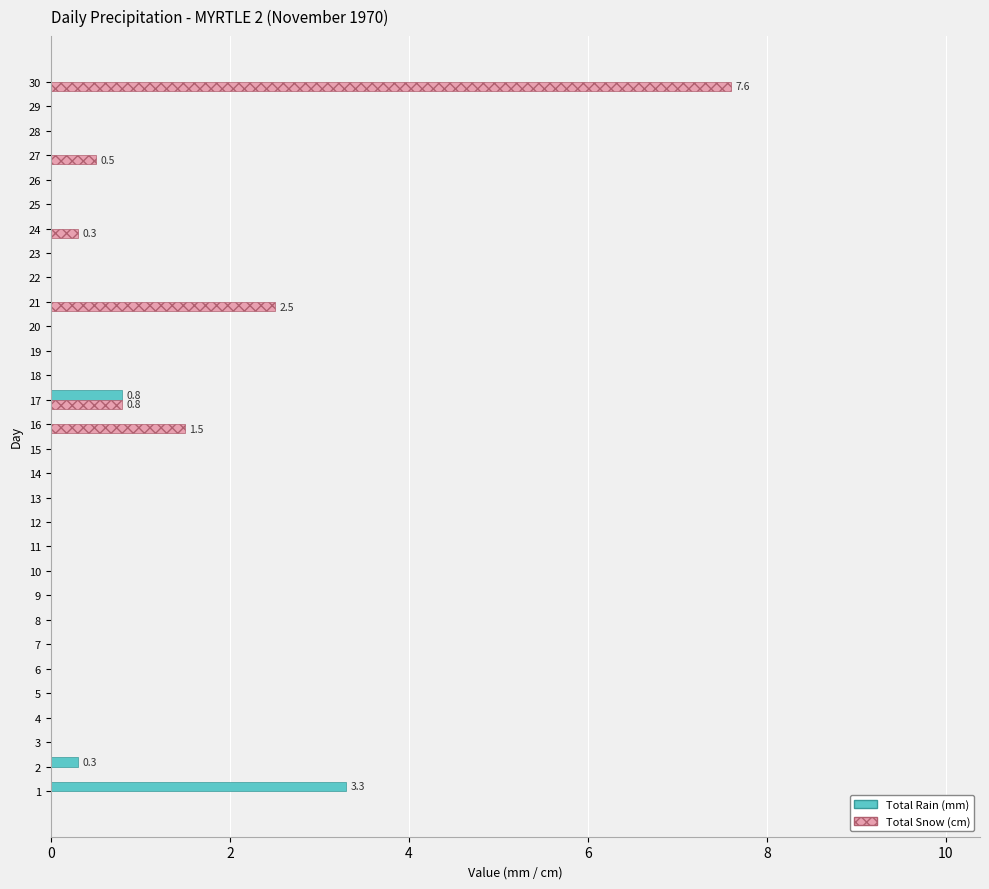

What is the sum of all Total Snow (cm) values?

13.2